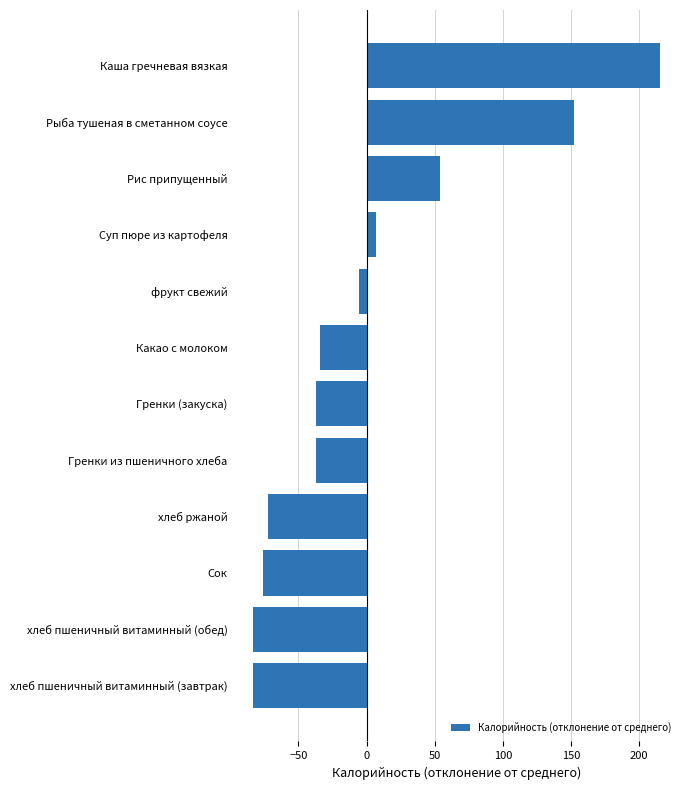

Reading top to bottom, list all the values displayed in this chart.

Каша гречневая вязкая=215.0	Рыба тушеная в сметанном соусе=152.2	Рис припущенный=54.2	Суп пюре из картофеля=6.6	фрукт свежий=-5.8	Какао с молоком=-34.0	Гренки (закуска)=-36.8	Гренки из пшеничного хлеба=-36.8	хлеб ржаной=-72.2	Сок=-75.8	хлеб пшеничный витаминный (обед)=-83.4	хлеб пшеничный витаминный (завтрак)=-83.4